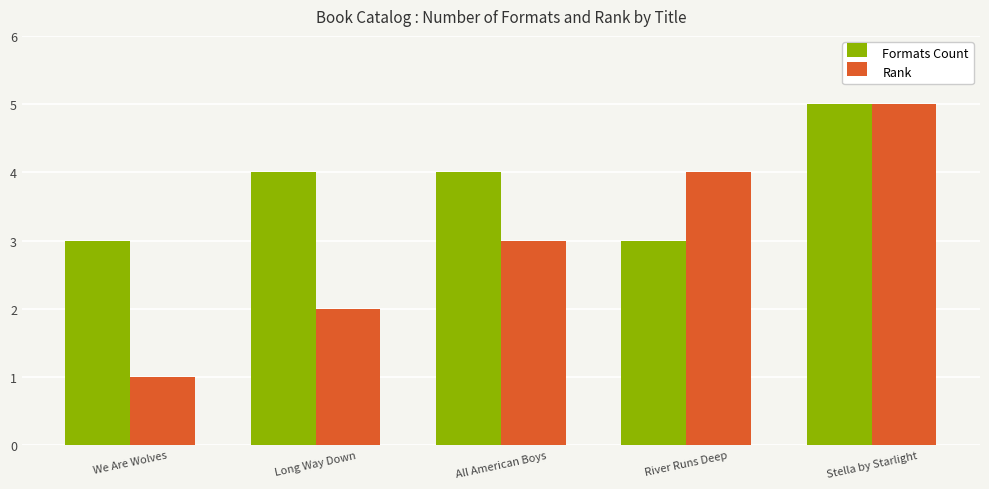

Reading left to right, transcribe all the data shown in this chart.

Formats Count: We Are Wolves=3	Long Way Down=4	All American Boys=4	River Runs Deep=3	Stella by Starlight=5
Rank: We Are Wolves=1	Long Way Down=2	All American Boys=3	River Runs Deep=4	Stella by Starlight=5